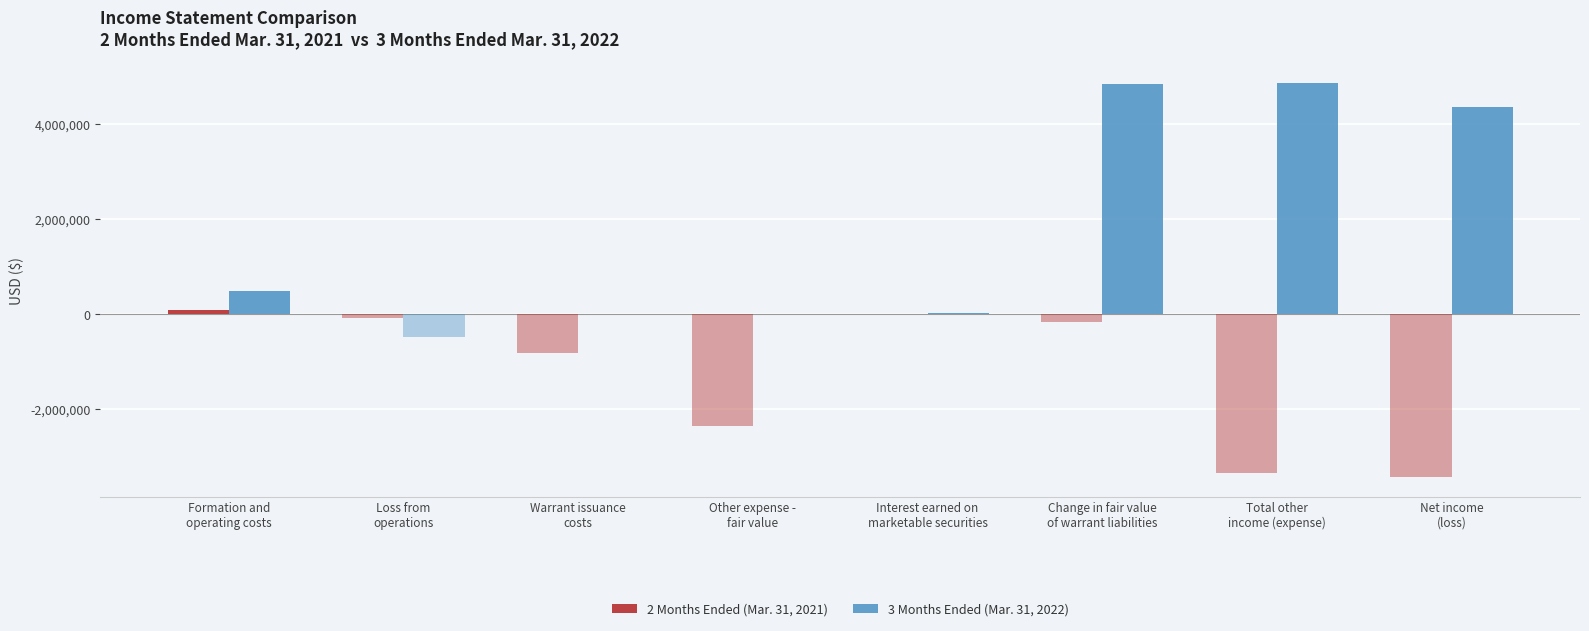

Rank the series at Change in fair value
of warrant liabilities from lowest to highest value.

2 Months Ended (Mar. 31, 2021), 3 Months Ended (Mar. 31, 2022)